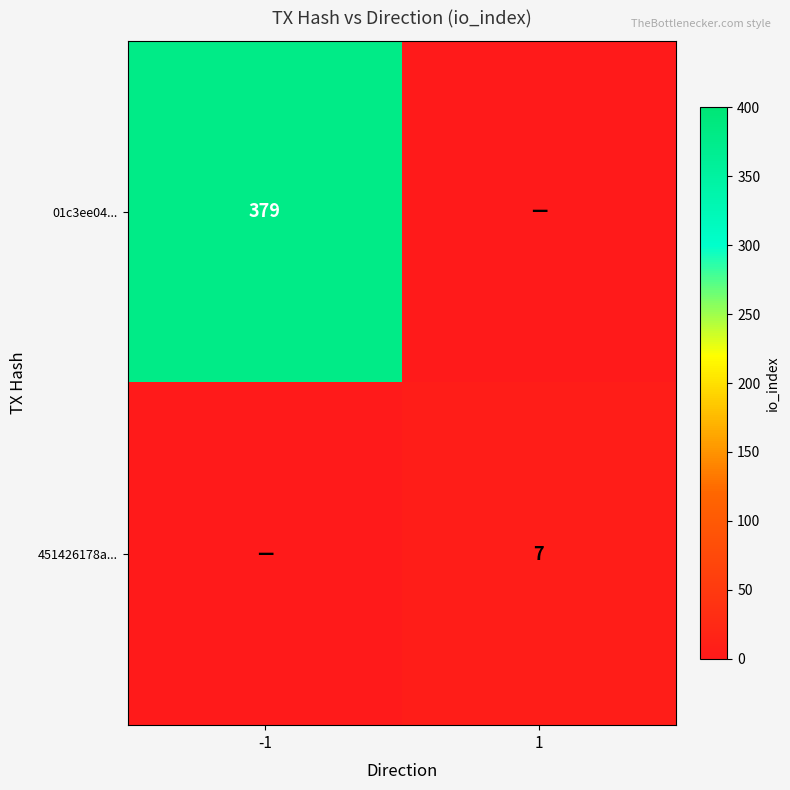

Is it true that 451426178a... equals 12 at 1?

False